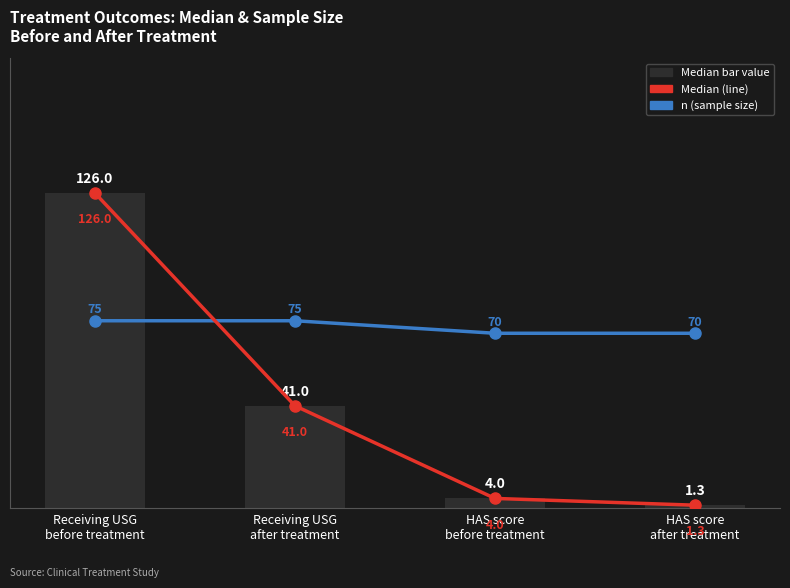

Which category has the highest value in the Median value series?

Receiving USG
before treatment